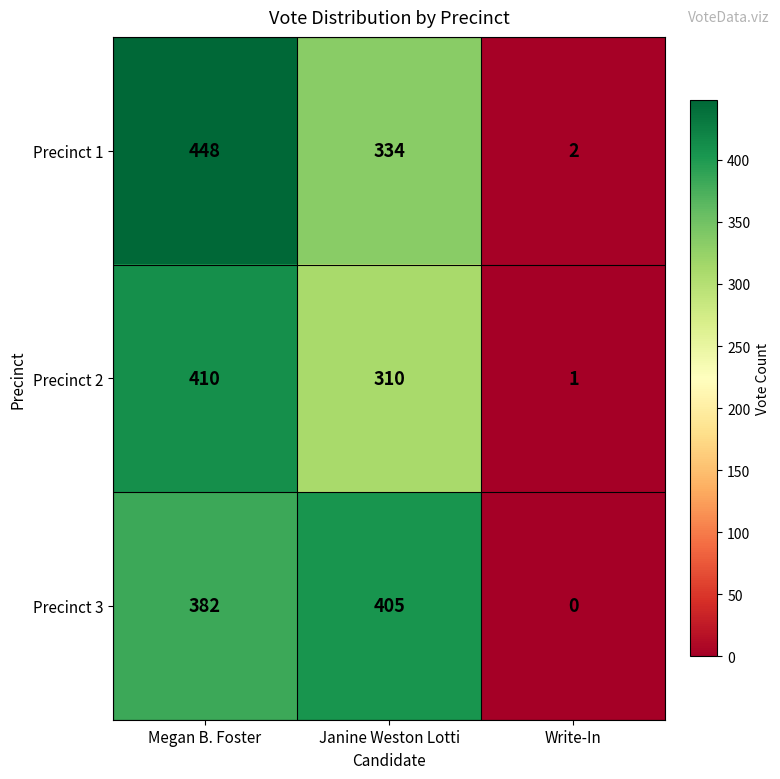

Which series has the largest range (max minus min)?

Precinct 1